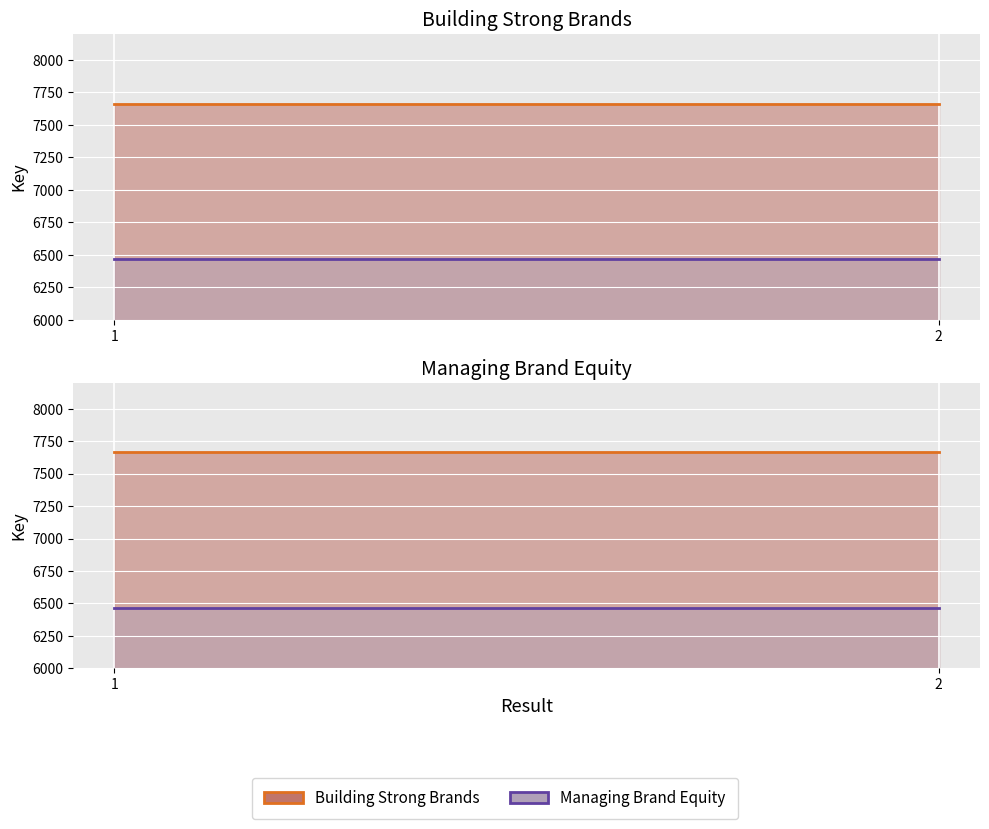

Reading left to right, transcribe all the data shown in this chart.

Building Strong Brands line: 7664	7664
Managing Brand Equity line: 6466	6466